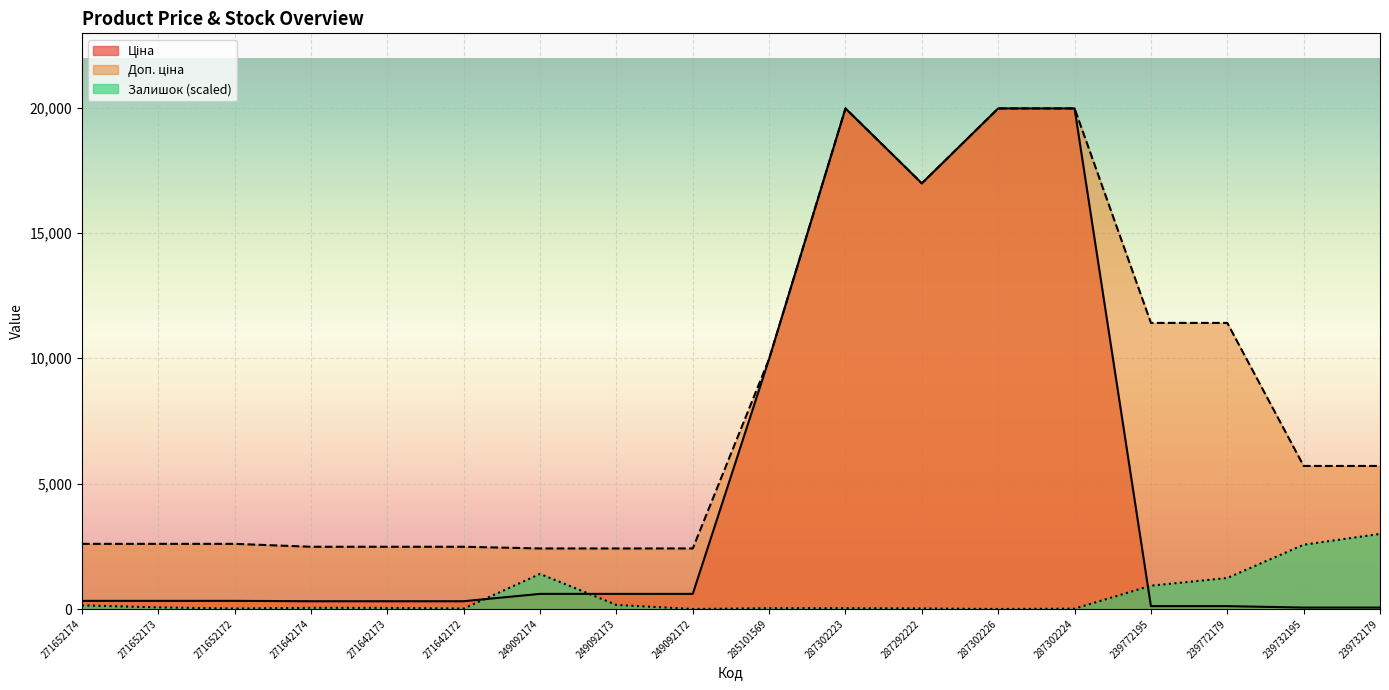

What is the label of the 3rd point from the left?

271652172